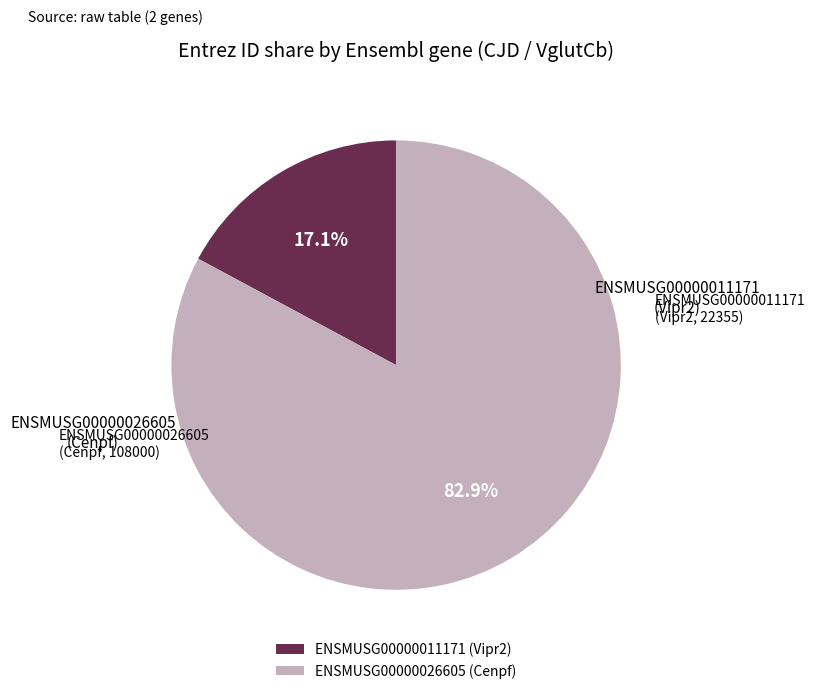

To the nearest percent, what is the combined percentage of ENSMUSG00000011171 and ENSMUSG00000026605?

100%